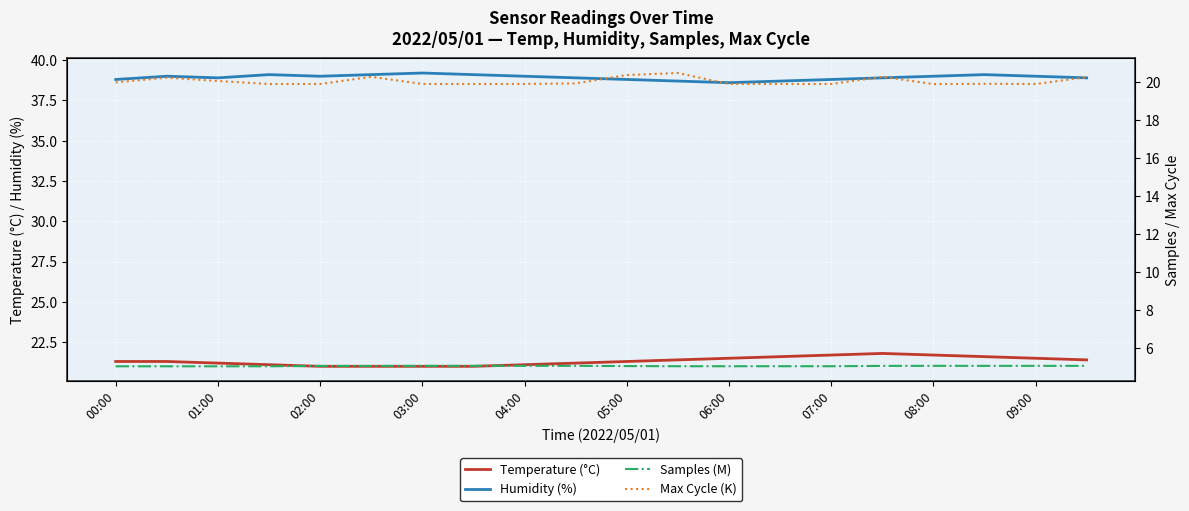

How many distinct data groups are displayed?

4